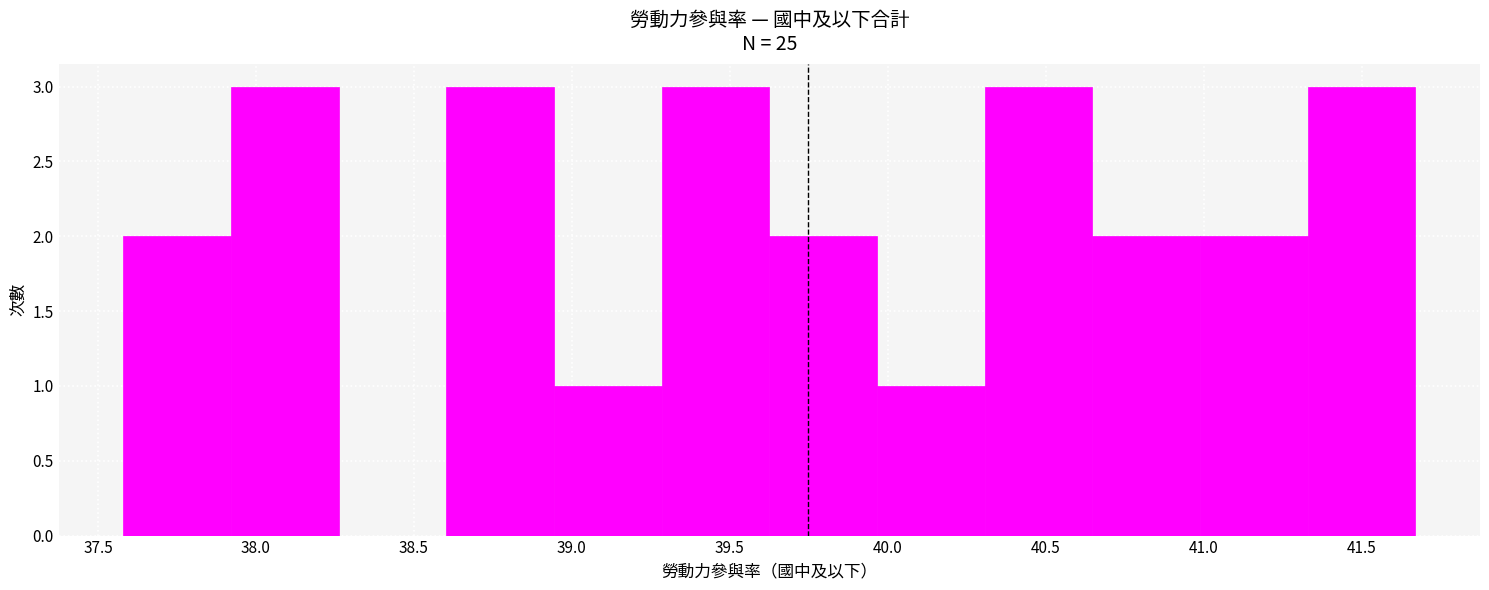

What is the height of the bar covering 40.30 to 40.65 on the x-axis? Neither the bar edges nor the heights are printed on the chart, so give them approximately, as read against the axes.

3